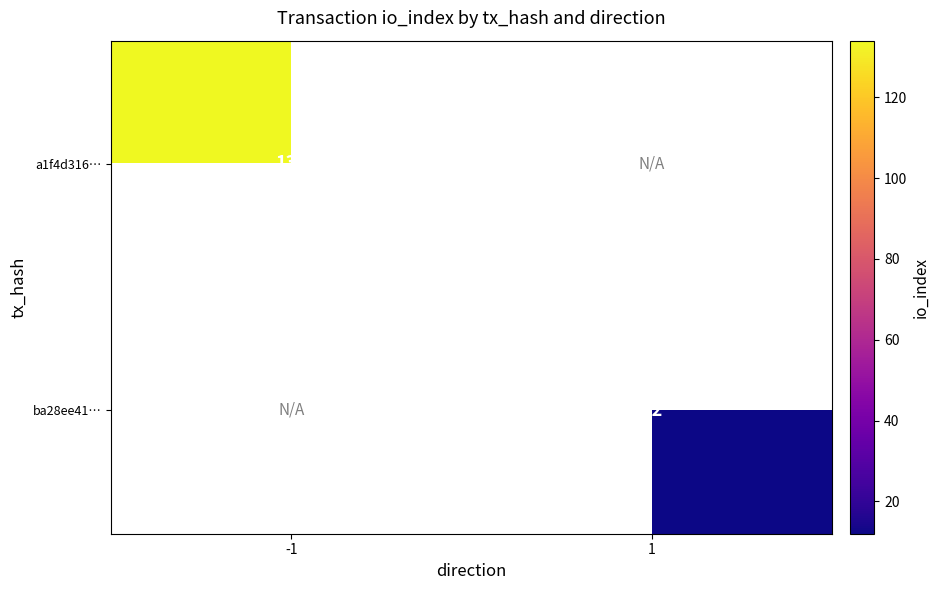

True or false: ba28ee41… has a value of 18 at 1.

False